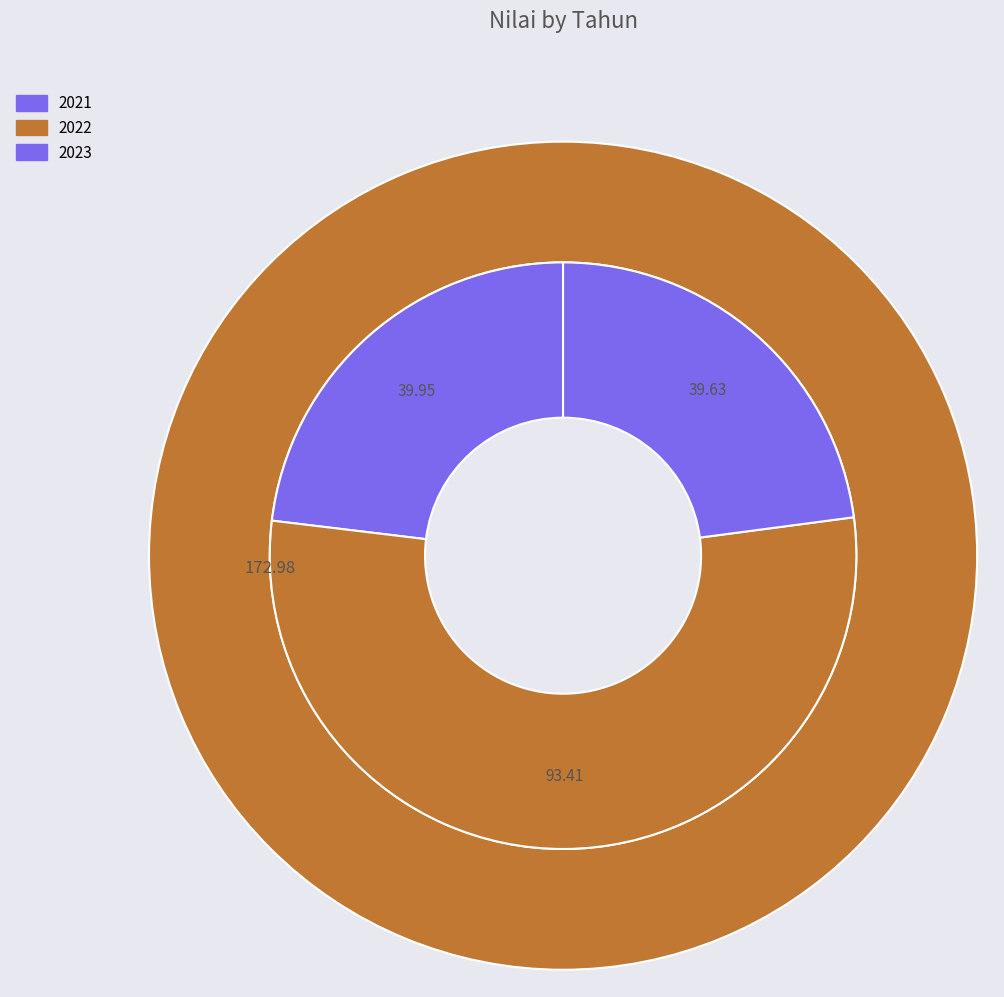

Do 2022 and 2021 together represent more than half of the pie?

Yes